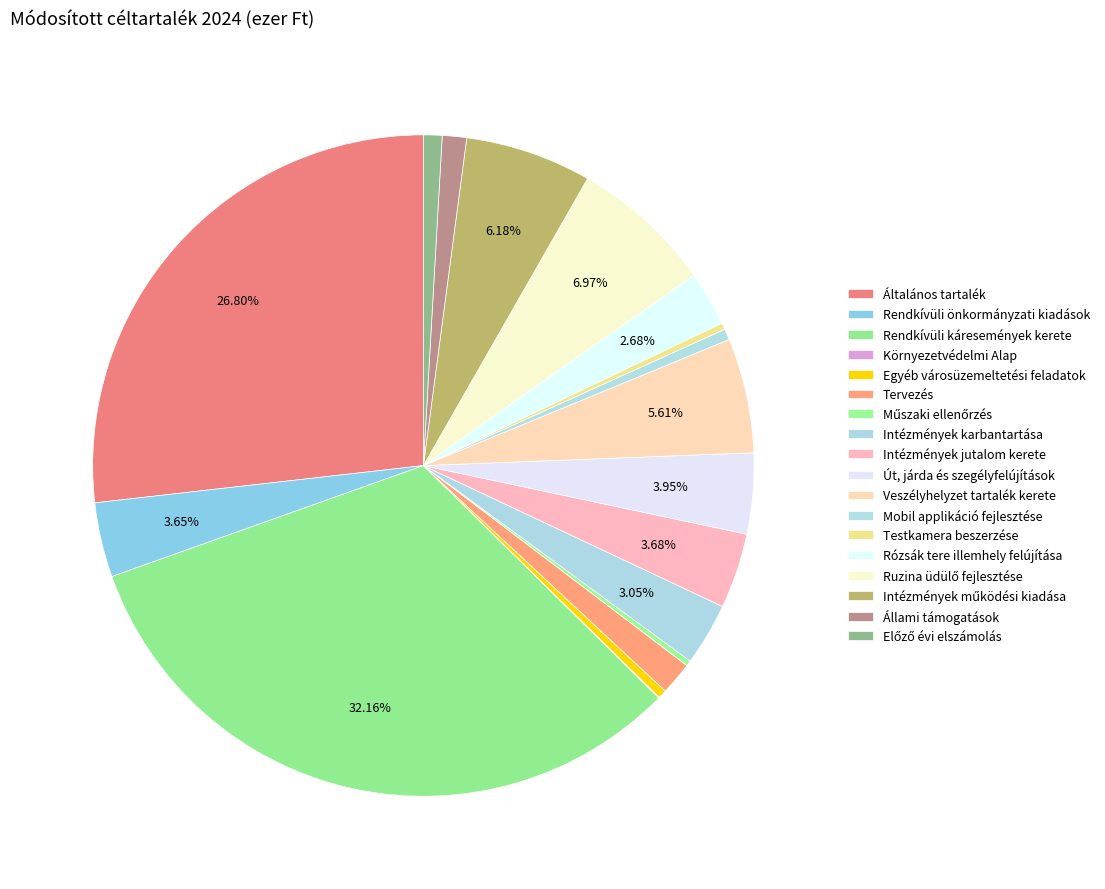

To the nearest percent, what percentage of the pie is Ruzina üdülő fejlesztése?

7%